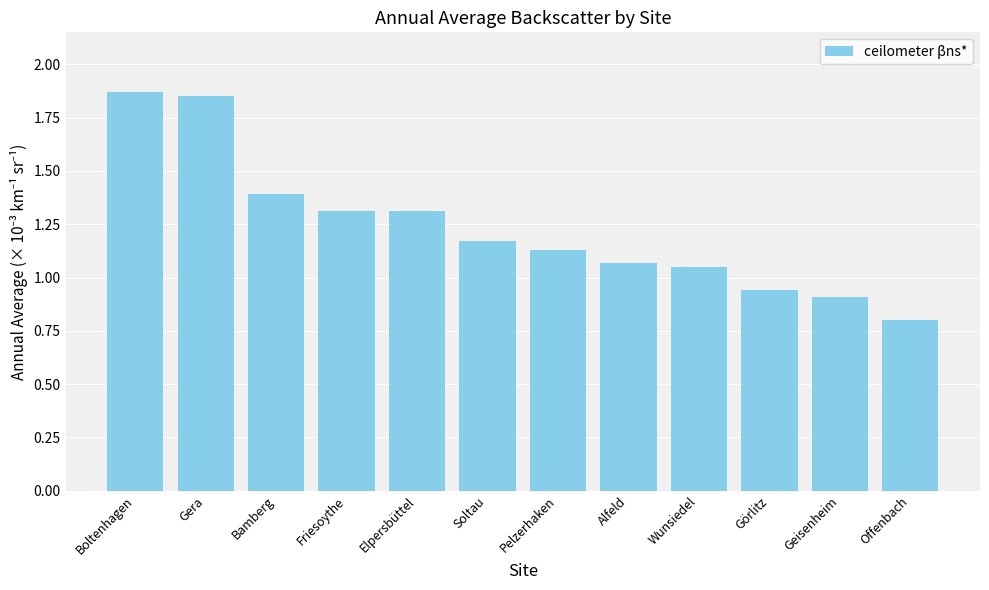

What is the sum of the values at Boltenhagen and Görlitz?

2.8